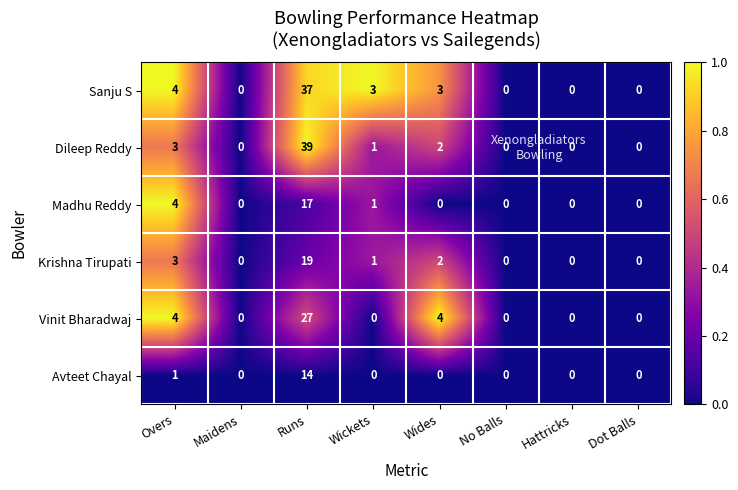

How many positive values does the Vinit Bharadwaj series have?

3